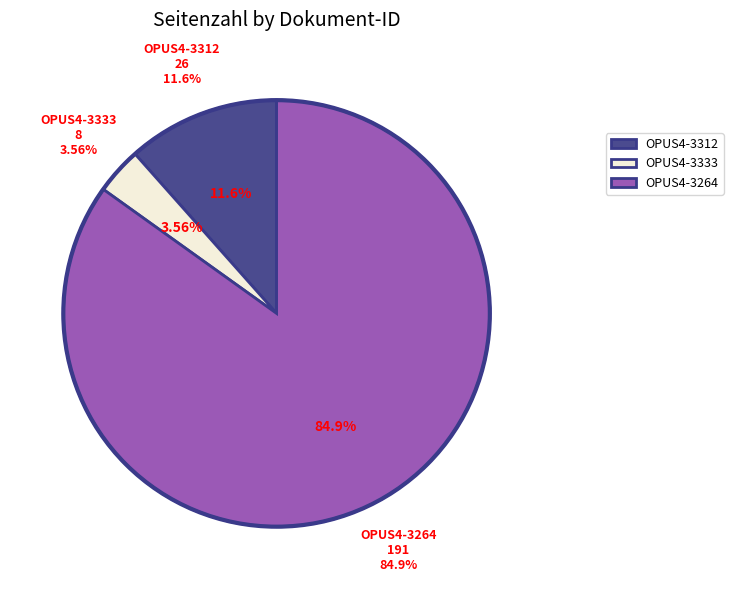

Is it true that OPUS4-3312 is 23% of the pie?

False